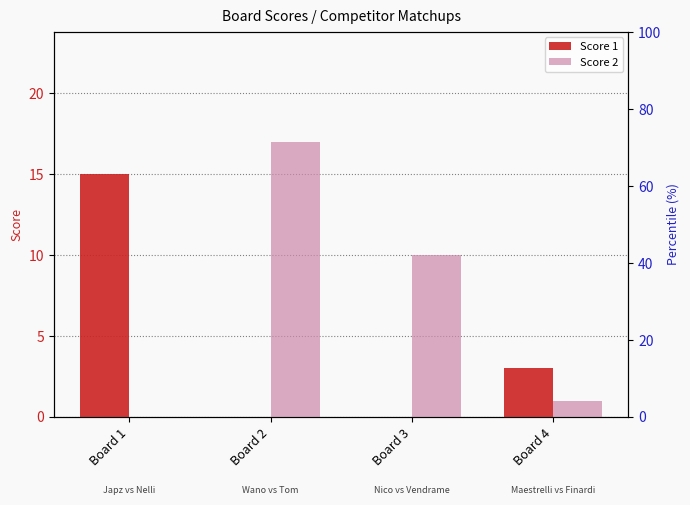

Is it true that Score 1 equals 3 at Board 1?

False